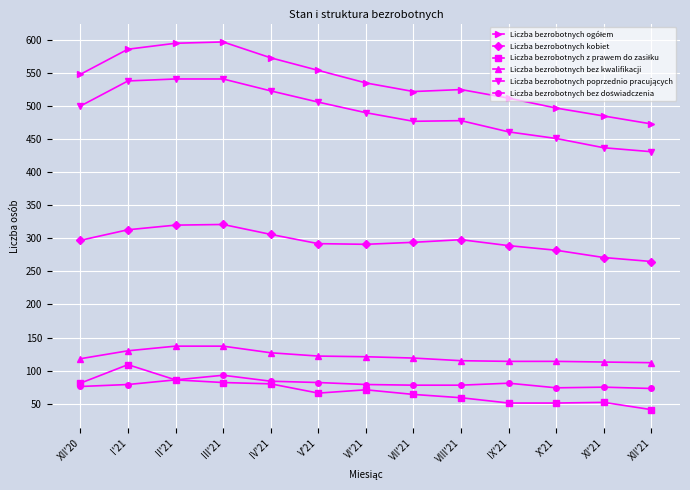

The value of Liczba bezrobotnych bez kwalifikacji at X'21 is 203. True or false?

False